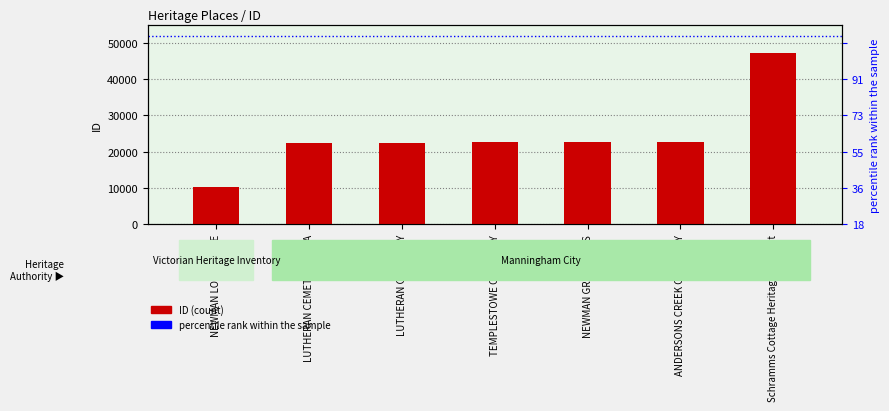

What value does the data have at ANDERSONS CREEK CEMETERY?

22636